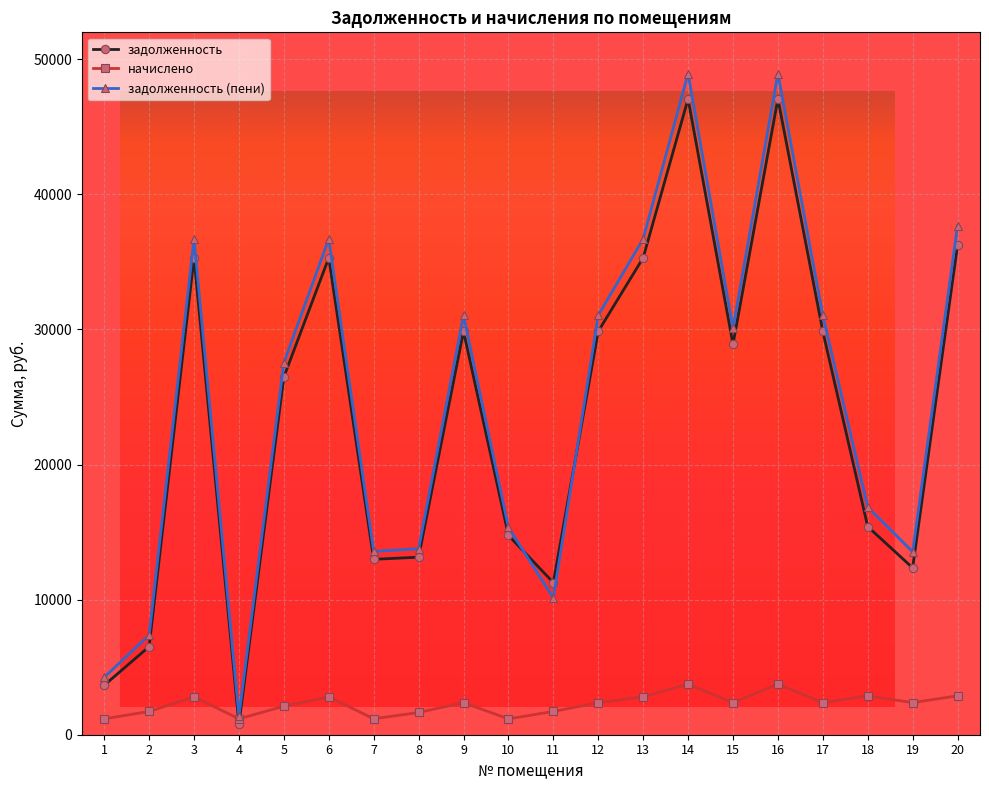

What is the value of the задолженность (пени) point at the 19th from the left?

13543.1